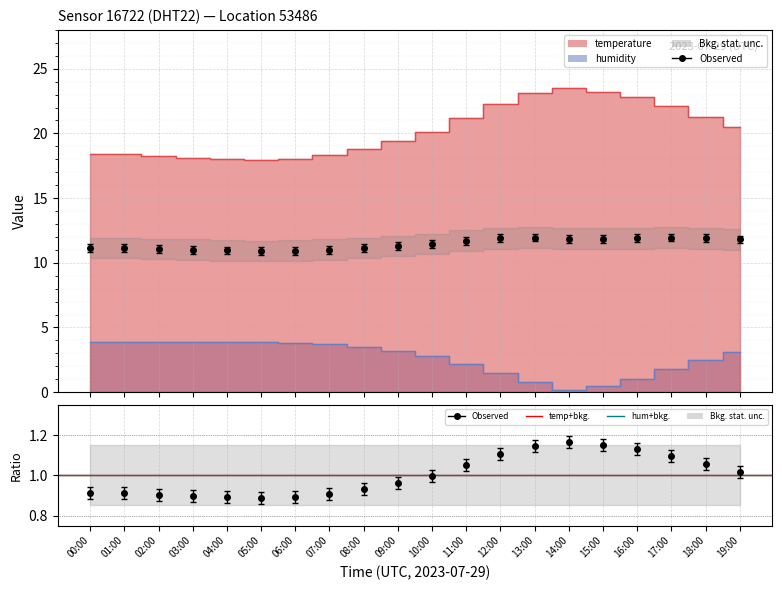

What is the difference between the second highest and second lowest values in the temperature series?

5.2